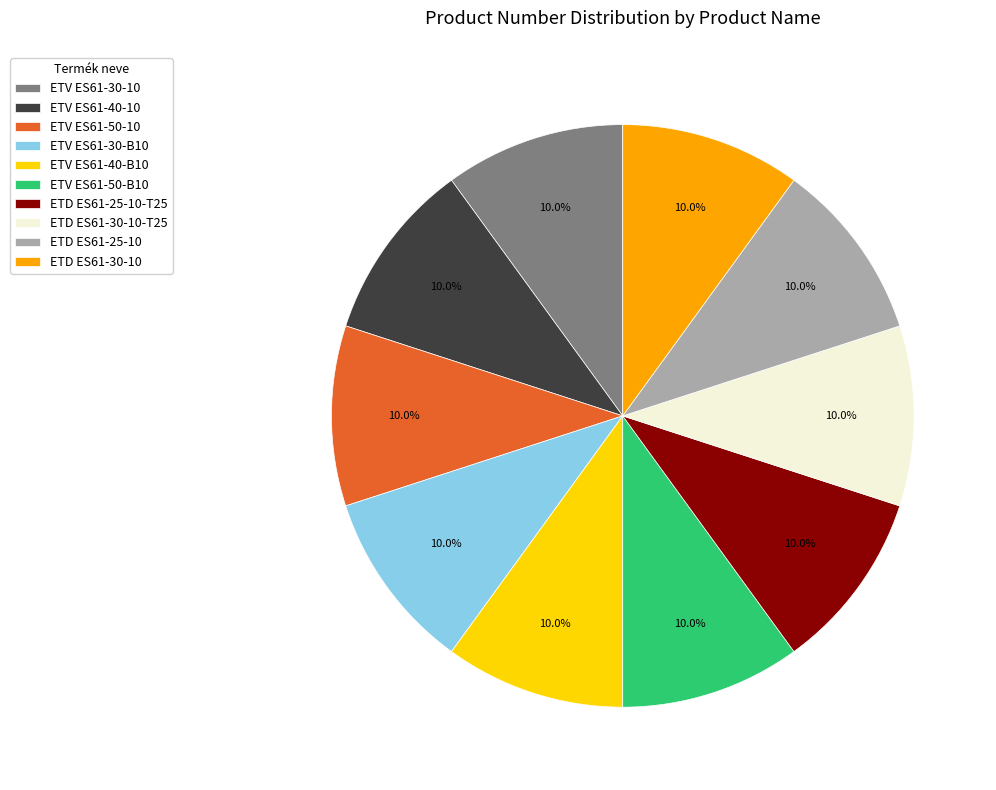

Is there a majority slice in this chart?

No